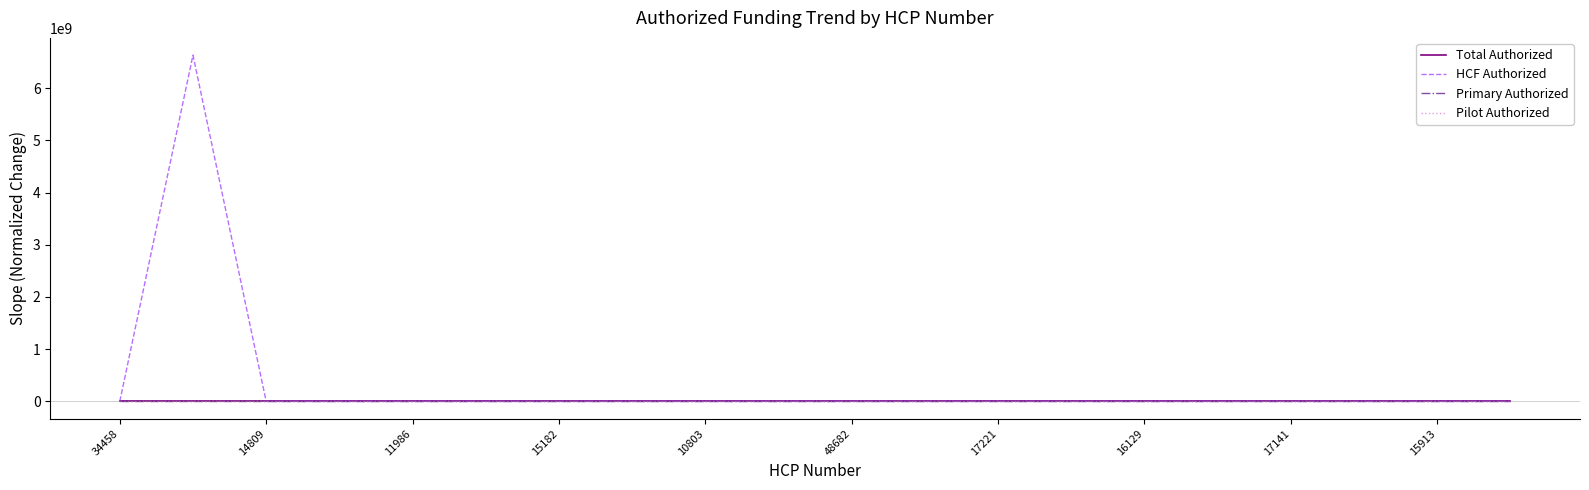

What are all the series names shown in the legend?

Total Authorized, HCF Authorized, Primary Authorized, Pilot Authorized